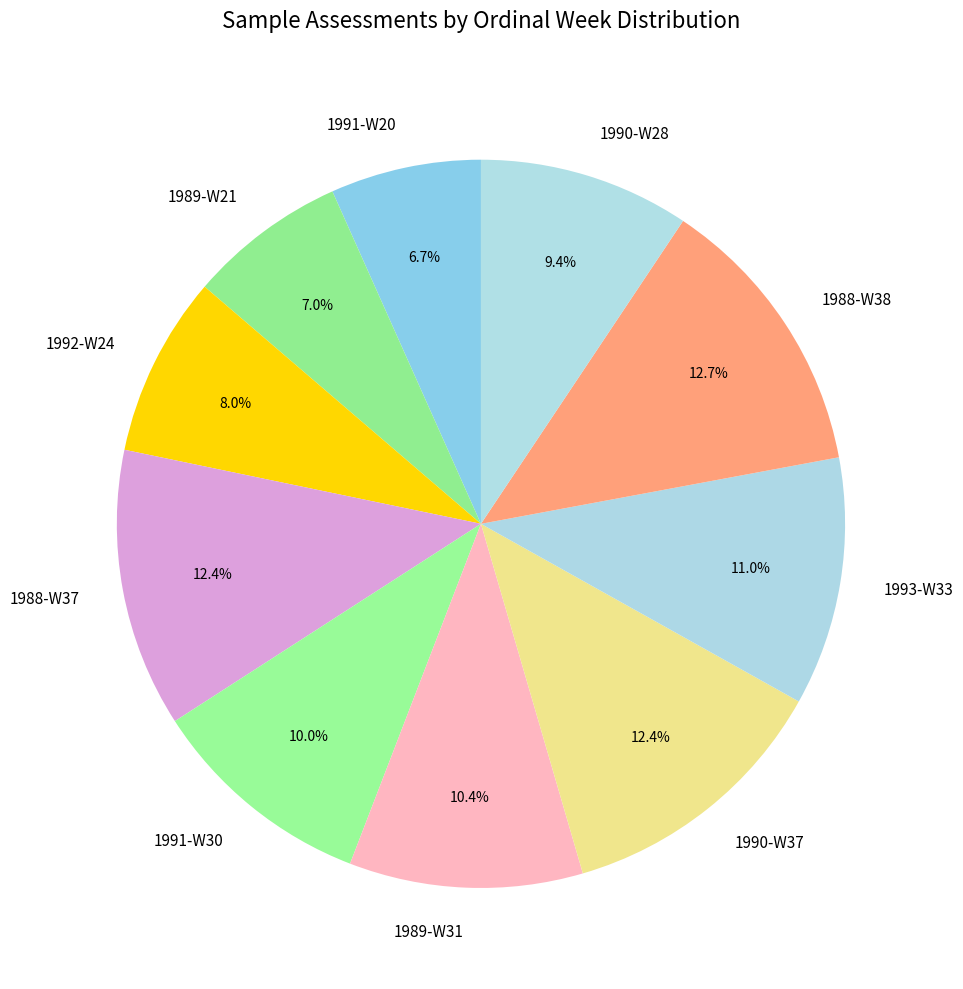

Combined, do 1988-W38 and 1989-W21 account for over 50%?

No